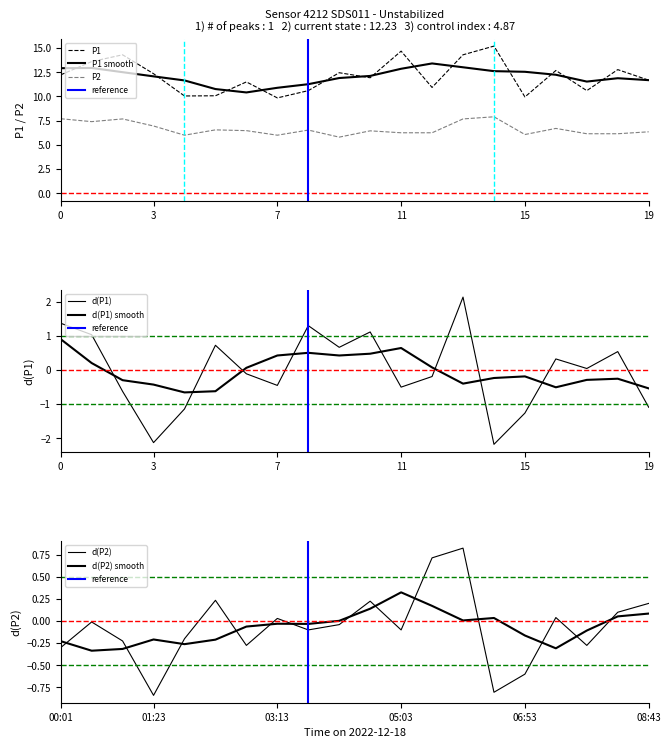

Where is P1 nearest to the value 12?

04:36